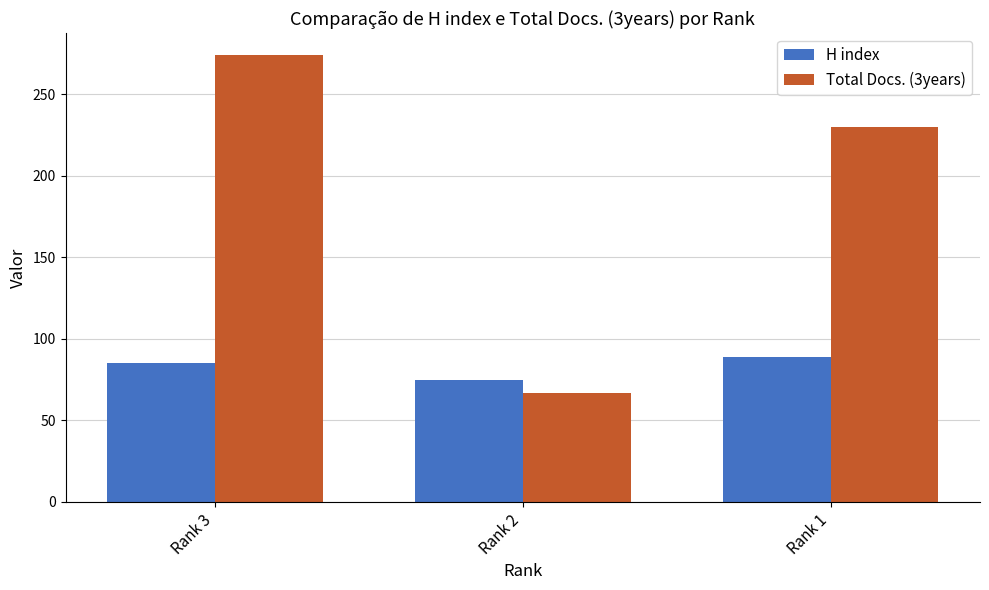

Reading left to right, what are all the values shown in this chart?

H index: Rank 3=85	Rank 2=75	Rank 1=89
Total Docs. (3years): Rank 3=274	Rank 2=67	Rank 1=230